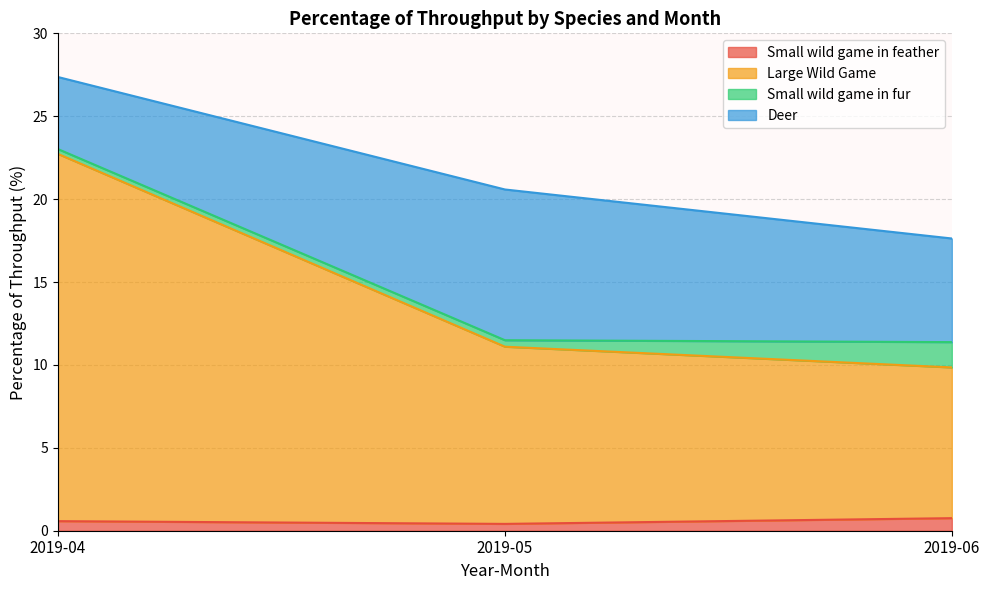

What is the highest value of the Small wild game in feather series?

0.8